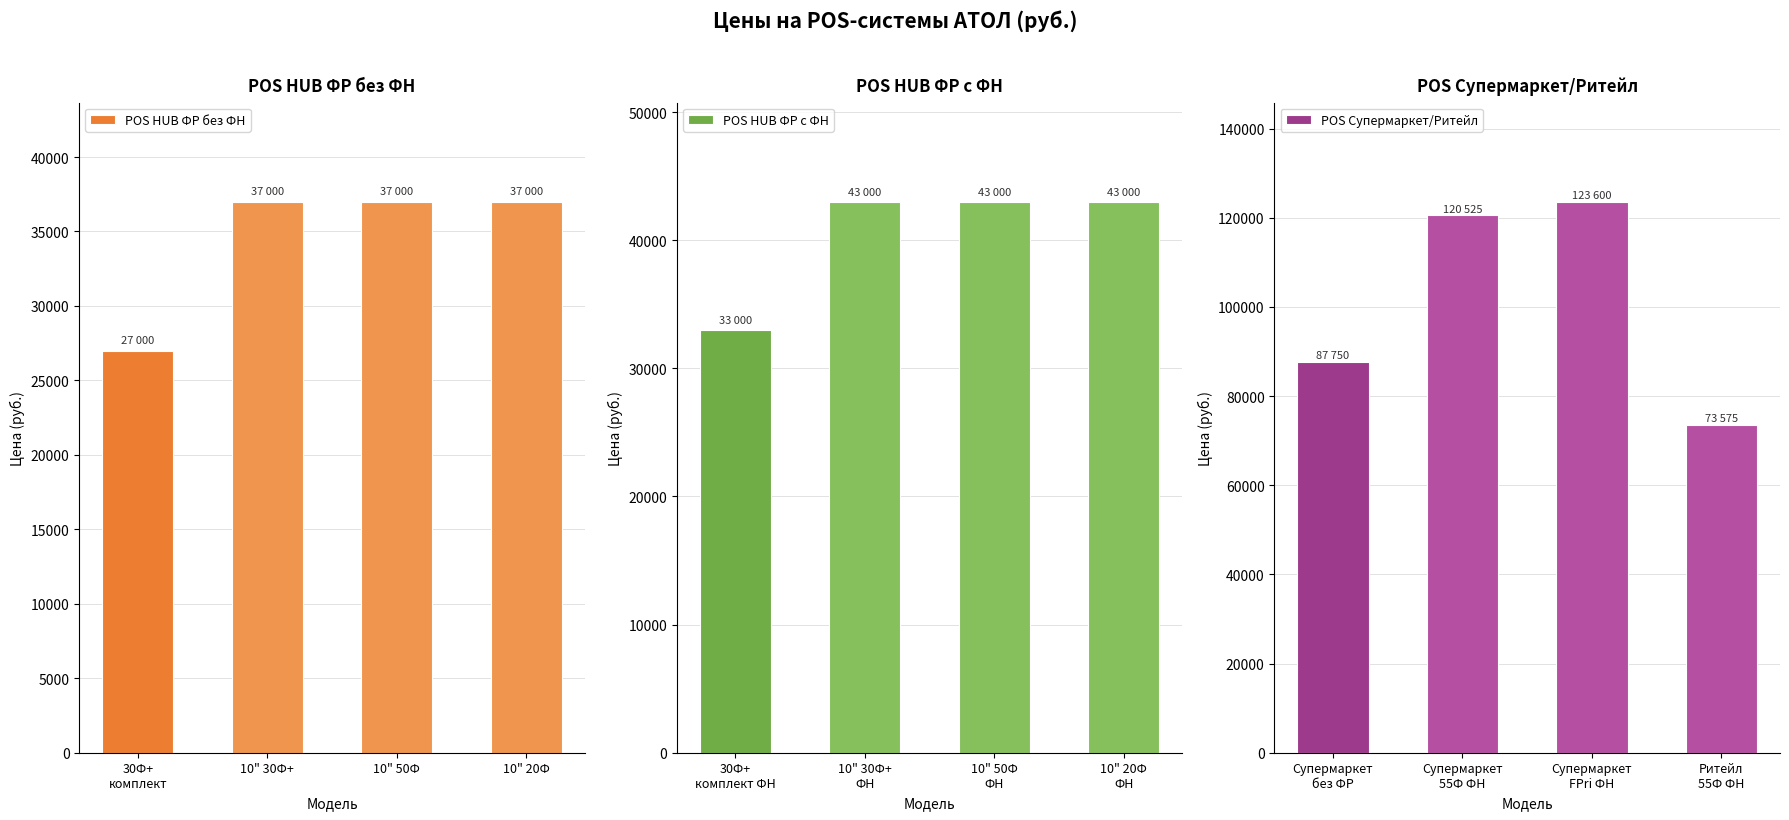

Reading left to right, transcribe all the data shown in this chart.

POS HUB ФР без ФН: 27000	37000	37000	37000
POS HUB ФР c ФН: 33000	43000	43000	43000
POS Супермаркет/Ритейл: 87750	120525	123600	73575